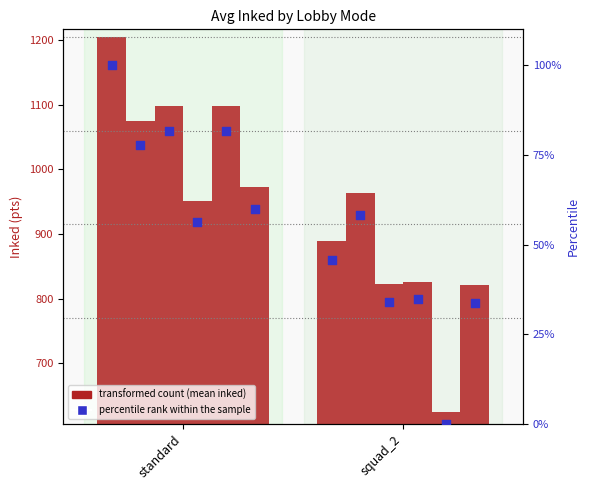

Which has a higher value, standard or squad_2?

standard